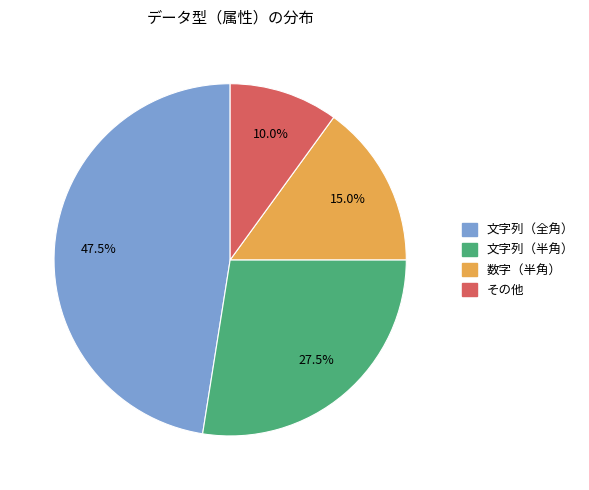

Combined, what portion of the pie is 数字（半角） and 文字列（全角）?

62.5%